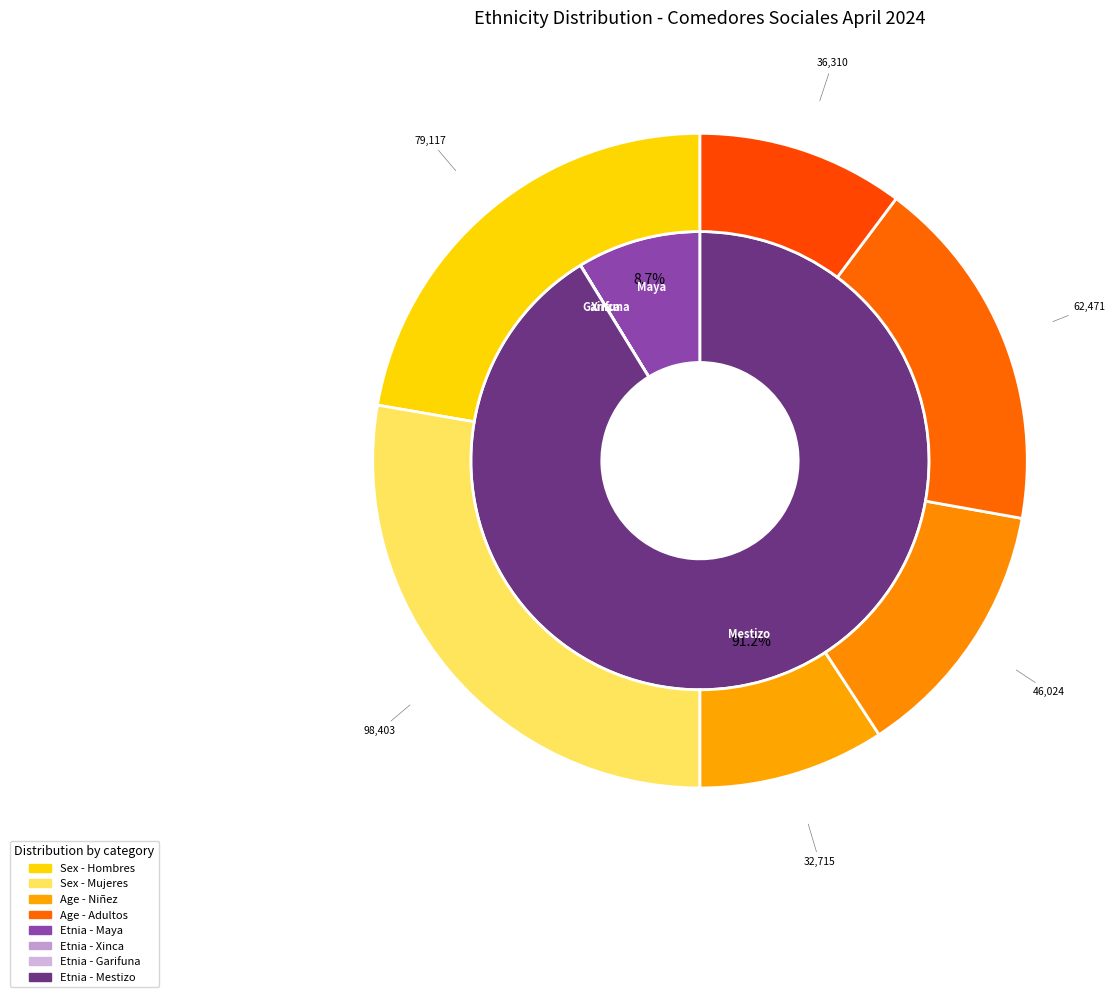

True or false: 30 accounts for 1% of the total.

False